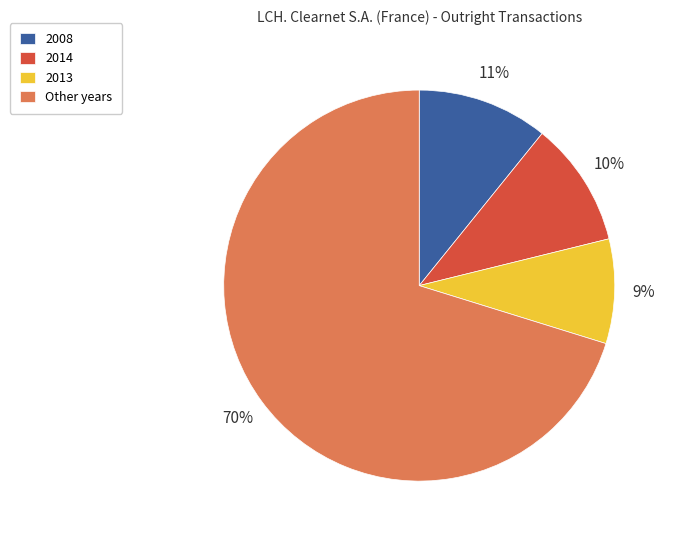

To the nearest percent, what portion does 2014 represent?

10%